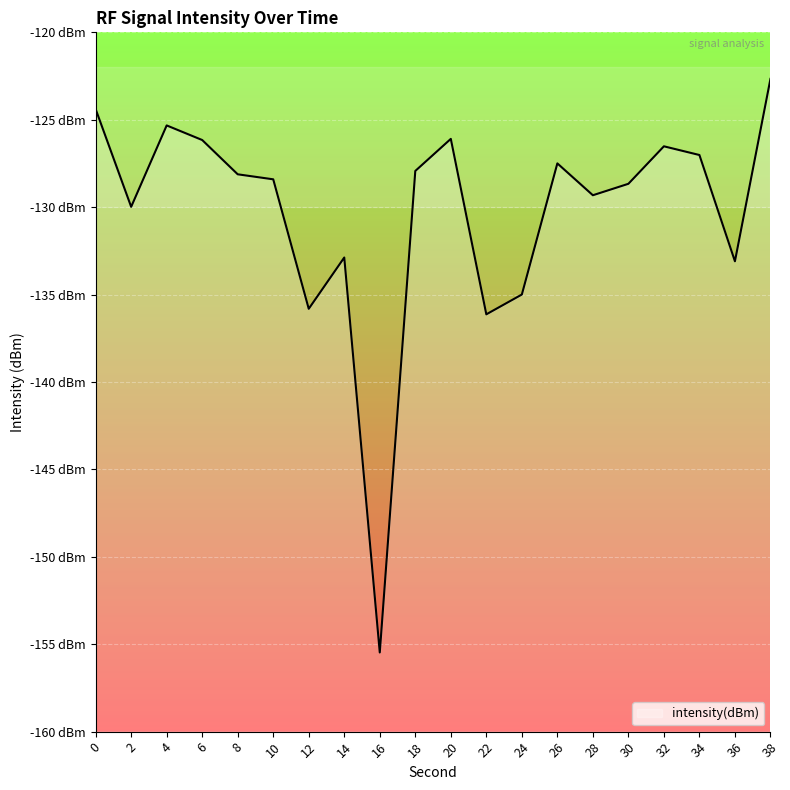

How many interior local peaks (higher than both neighbors) does the data have?

5